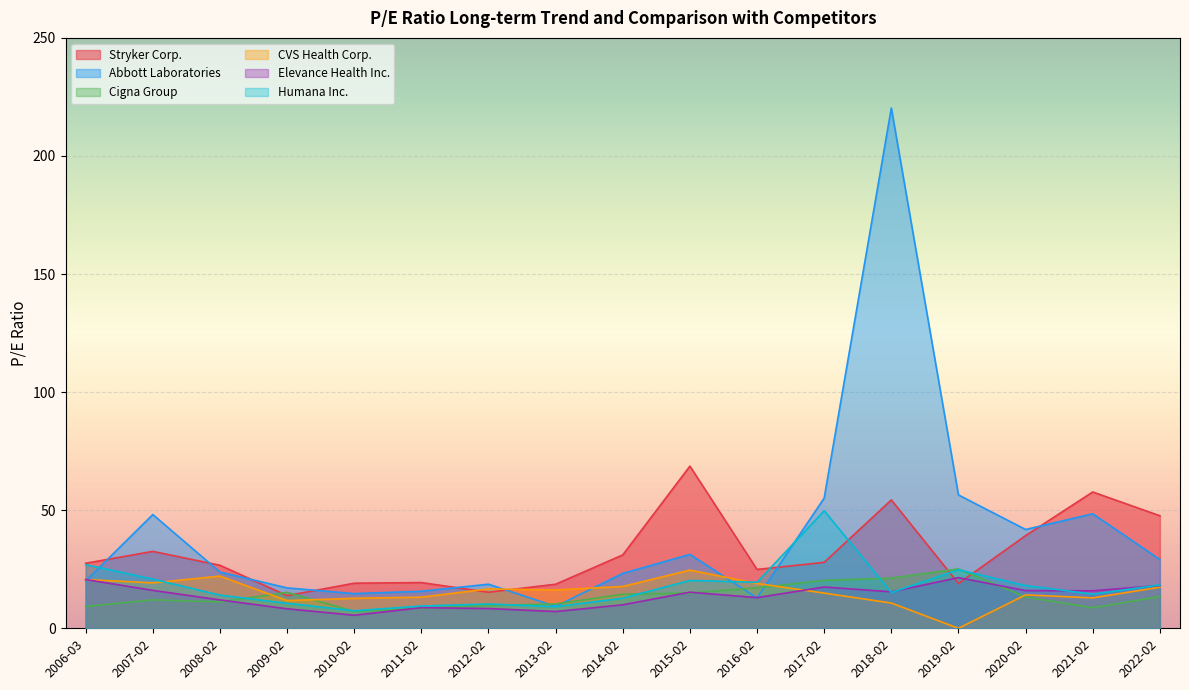

Rank the categories by Humana Inc. value from highest to lowest.

2017-02-09, 2006-03-07, 2019-02-07, 2007-02-28, 2015-02-12, 2016-02-11, 2022-02-11, 2020-02-06, 2018-02-08, 2021-02-11, 2008-02-28, 2014-02-13, 2009-02-20, 2012-02-13, 2011-02-18, 2013-02-27, 2010-02-26